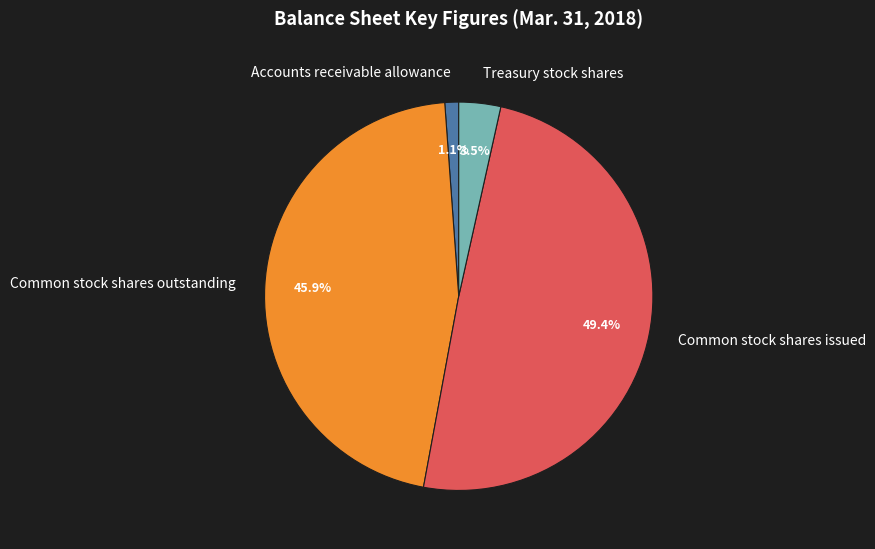

What percentage is the Common stock shares outstanding slice, to the nearest percent?

46%